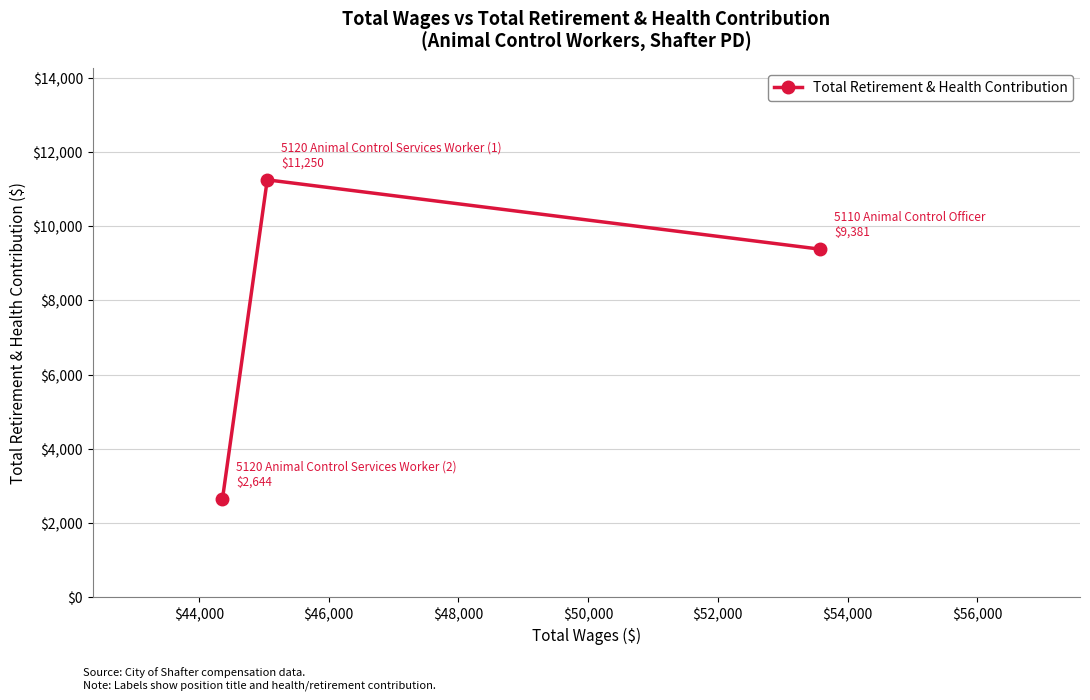

What is the value of the 2nd point from the left?

11250